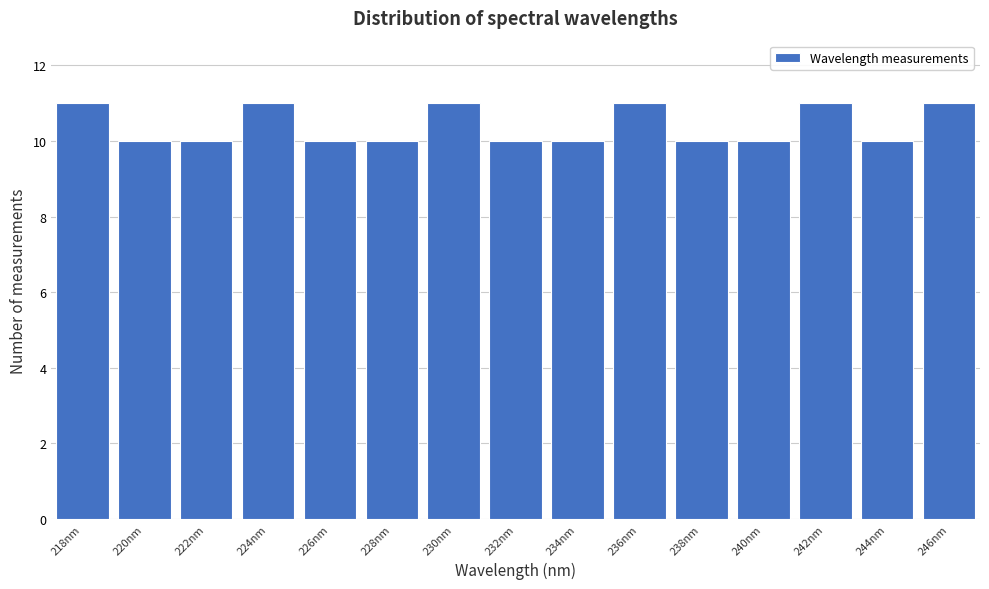

Reading left to right, what are all the values shown in this chart?

11	10	10	11	10	10	11	10	10	11	10	10	11	10	11